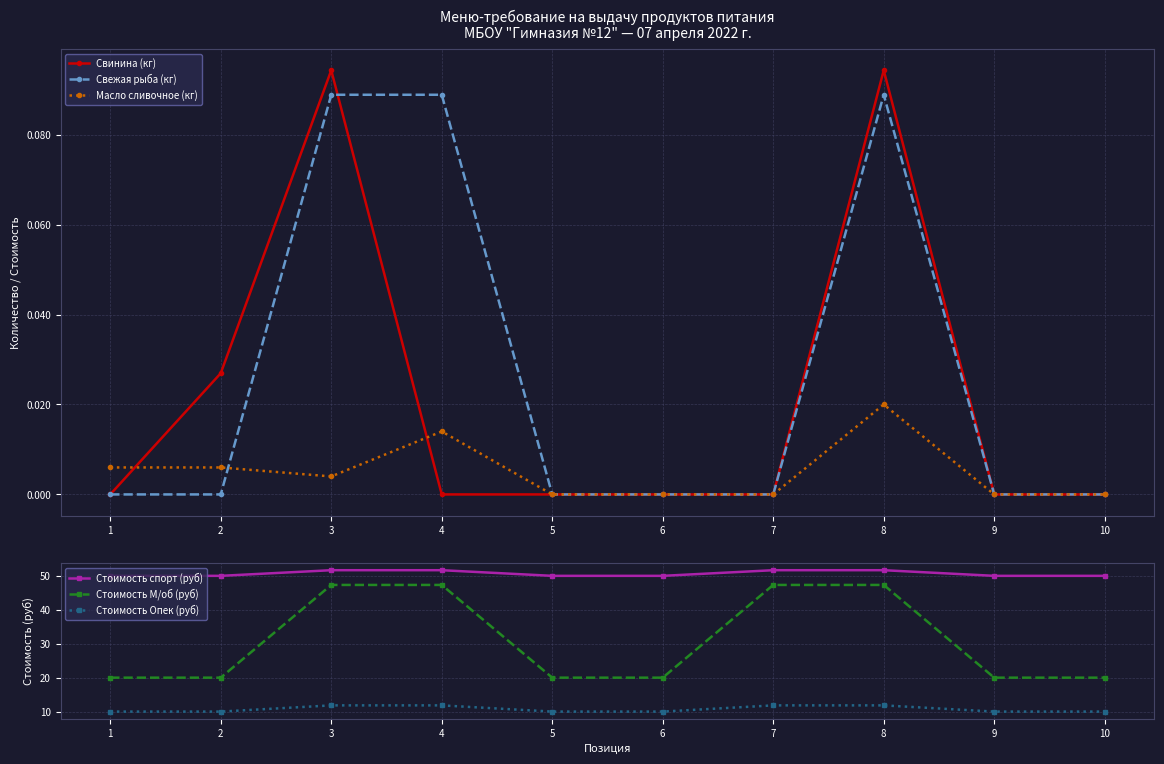

Is this an area chart (filled region under the line)?

No